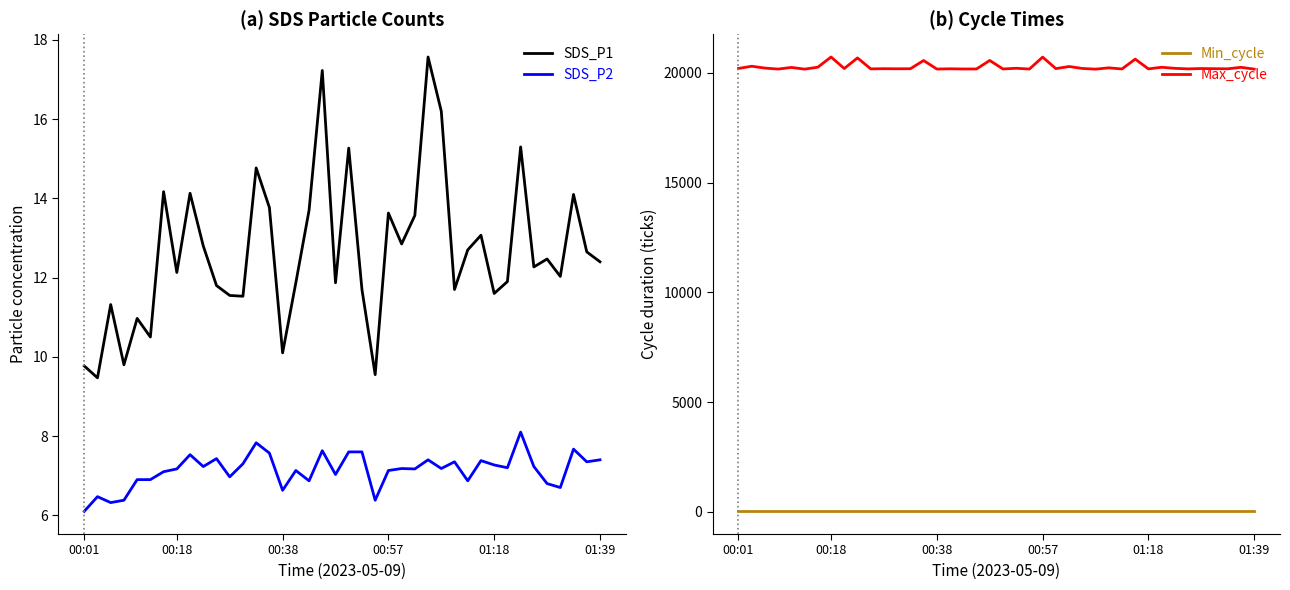

True or false: SDS_P2 and SDS_P1 cross at least once.

False